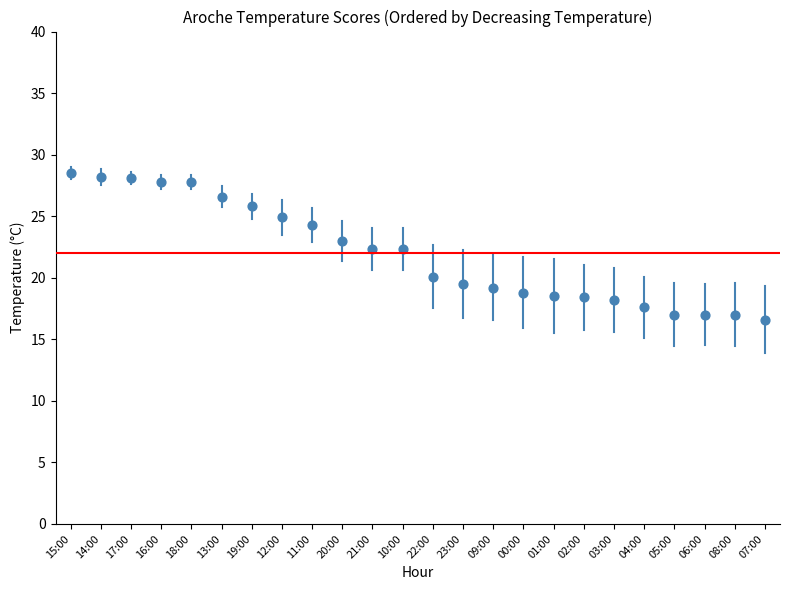

What is the range of Y values (max minus min)?

11.9